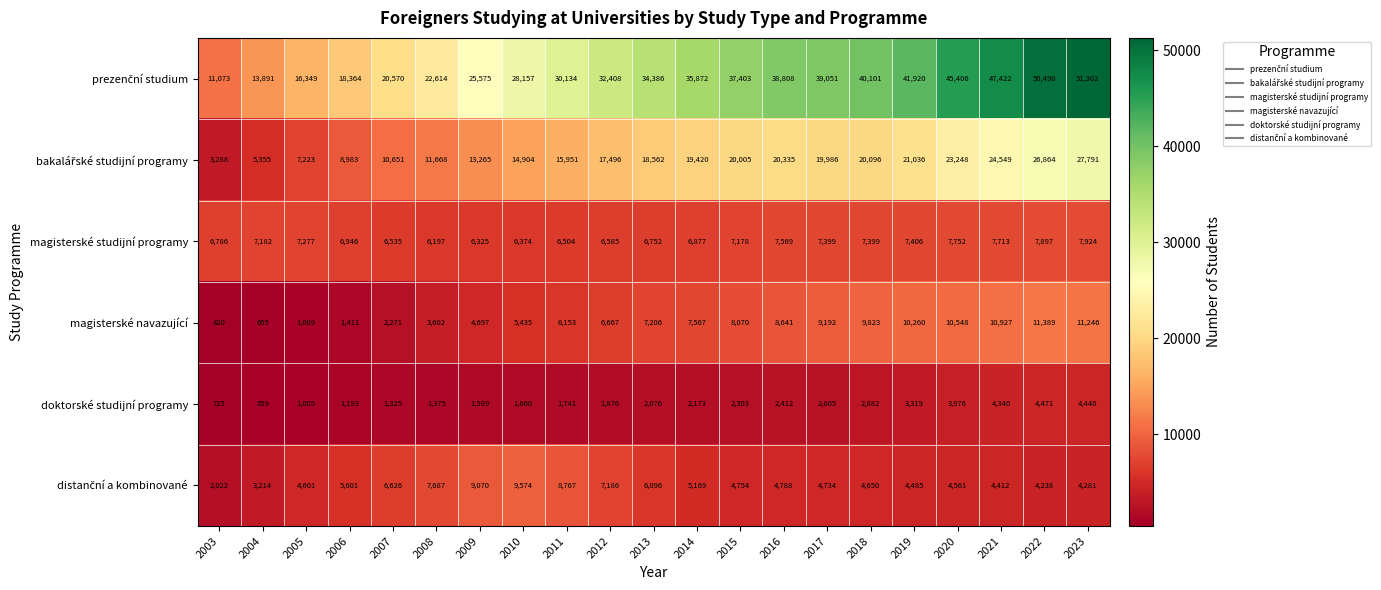

What is the difference between the highest and lowest values at 2017?

36446